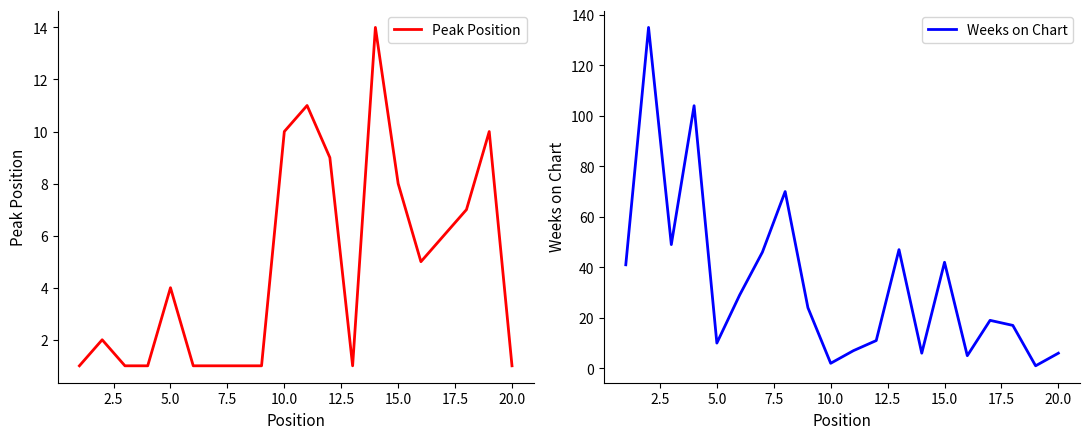

List the series in order of their peak value, lowest first.

Peak Position, Weeks on Chart